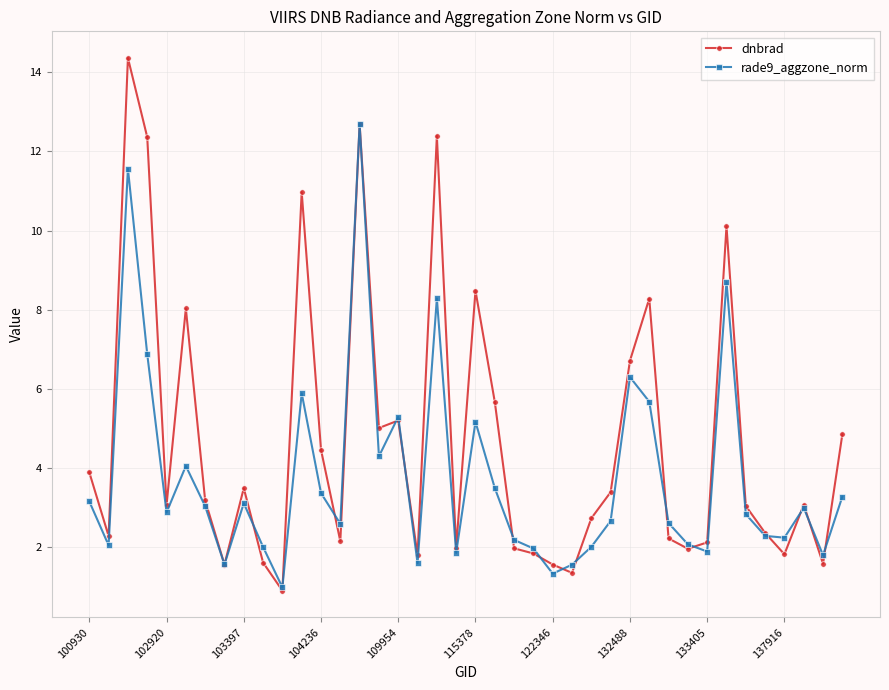

Rank the series by their average value, from highest to lowest.

dnbrad, rade9_aggzone_norm